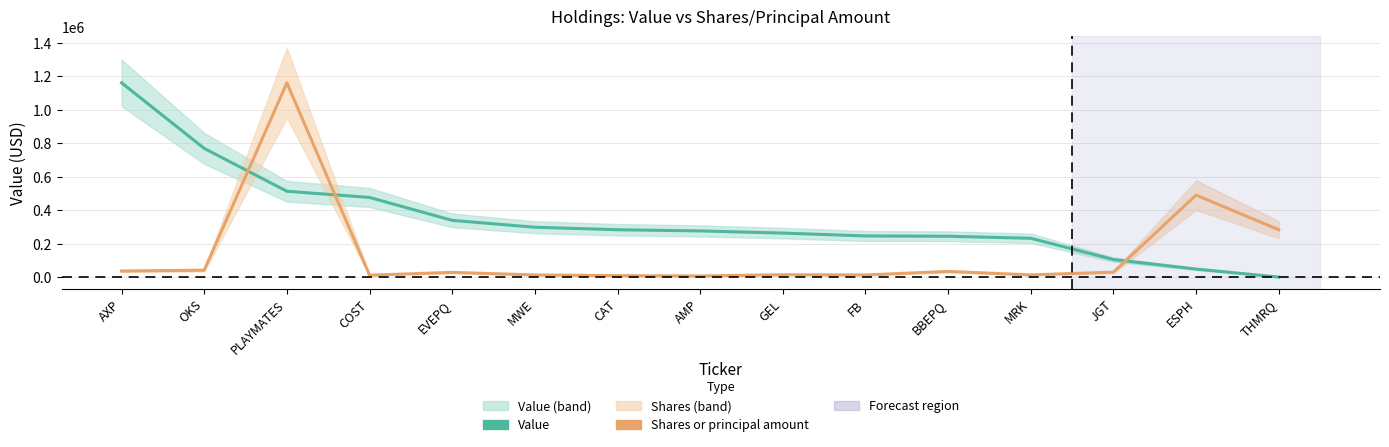

Which category has the highest value in the Value series?

AXP